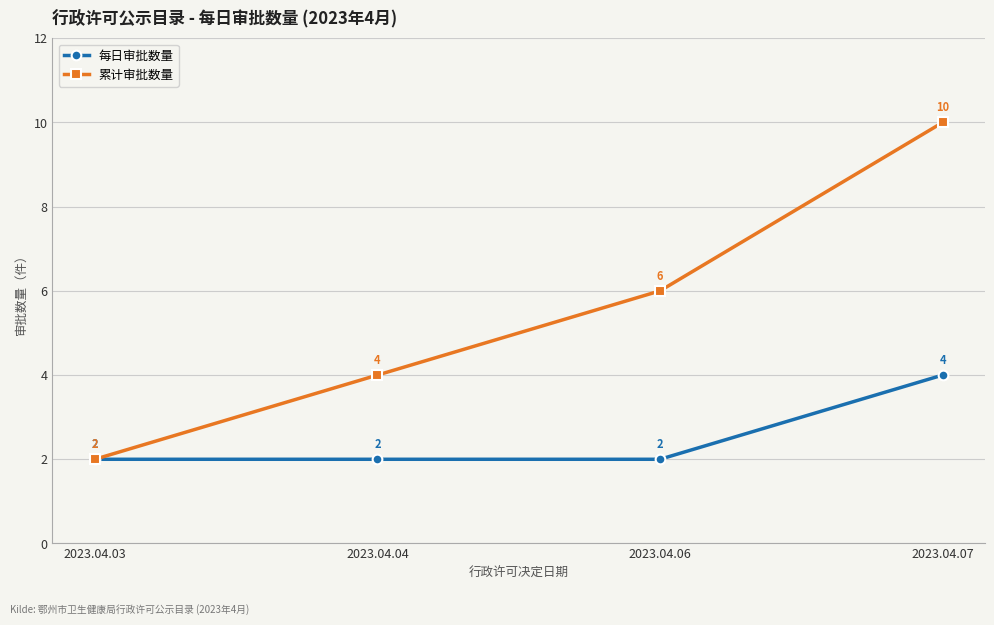

True or false: 每日审批数量 has more than 0 points higher than both neighbors.

False